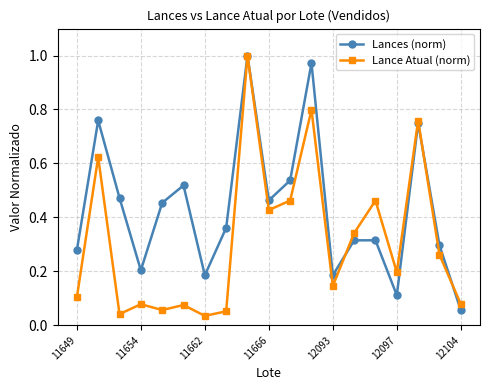

List the series in order of their overall mean, lowest first.

Lance Atual (norm), Lances (norm)